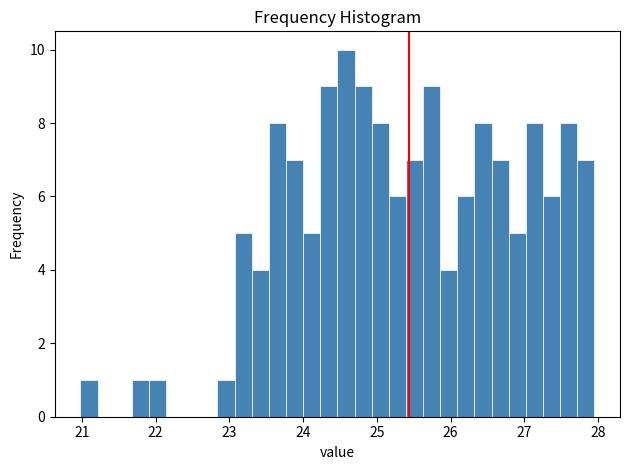

Read against the x-axis, roughly where is the centre of the tallest bar?

24.6